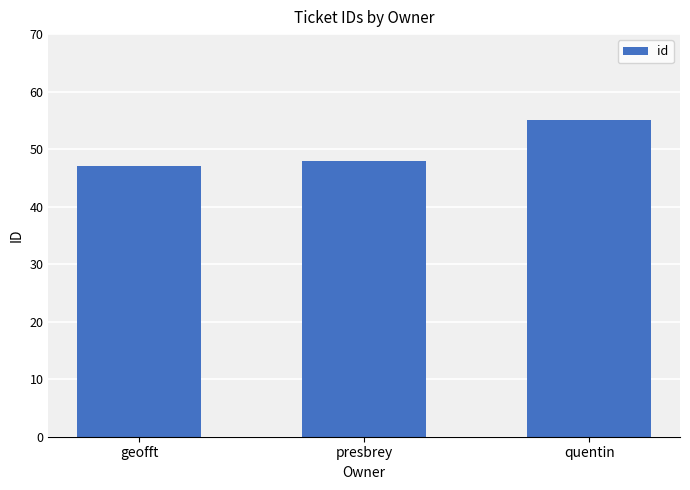

The value at presbrey is 23. True or false?

False